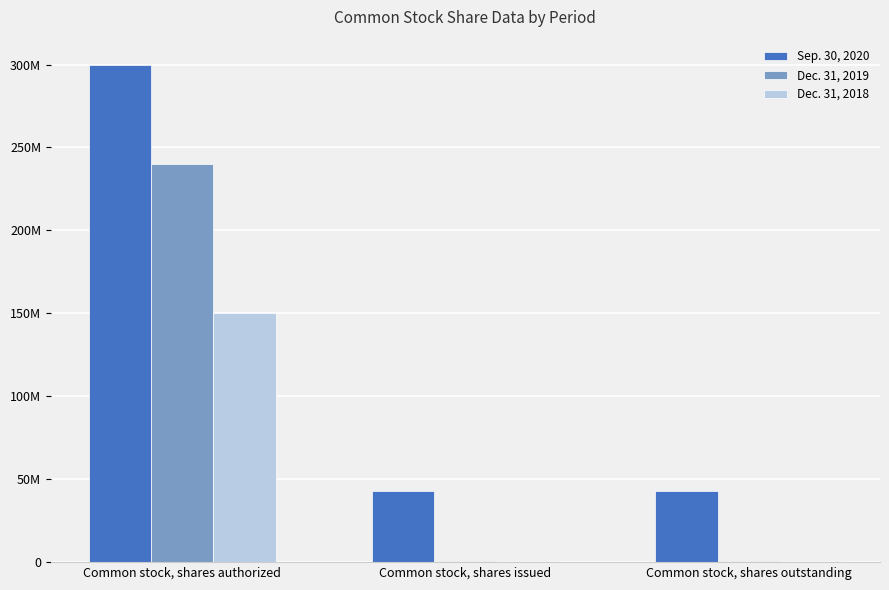

What is the approximate value of Dec. 31, 2018 at Common stock, shares authorized, to the nearest 50?

150000000